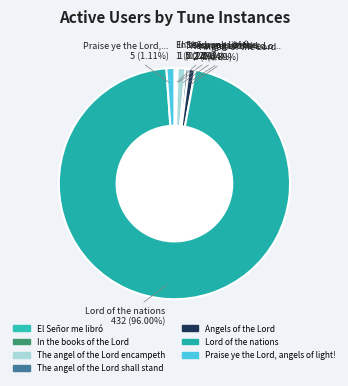

To the nearest percent, what is the average slice percentage?

14%